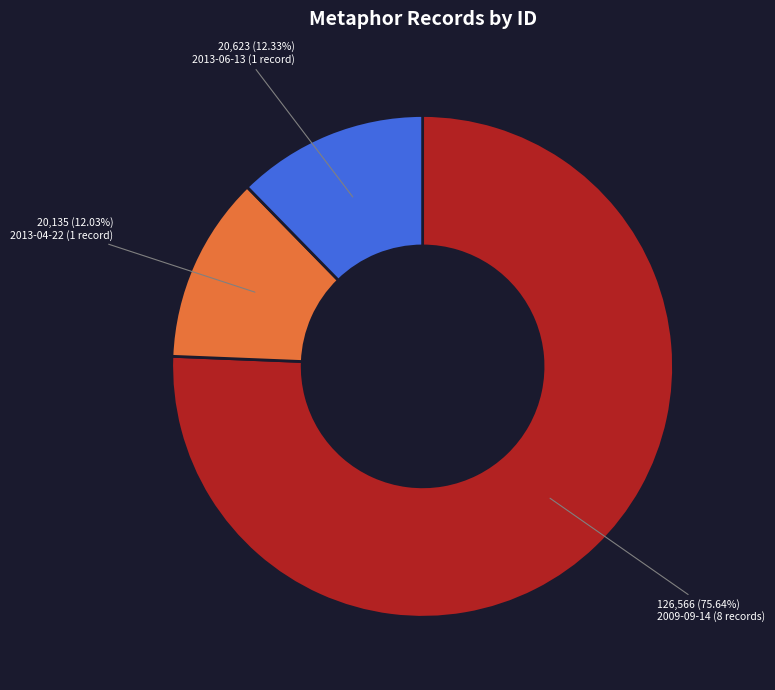

To the nearest percent, what is the average slice percentage?

33%